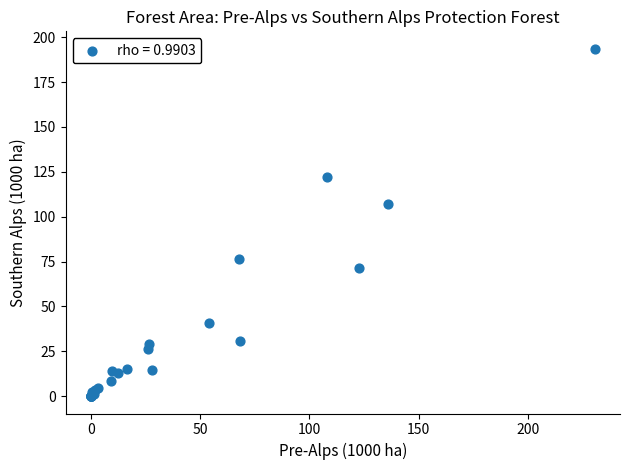

What Y value in the scatter plot is closest to 96?

107.0